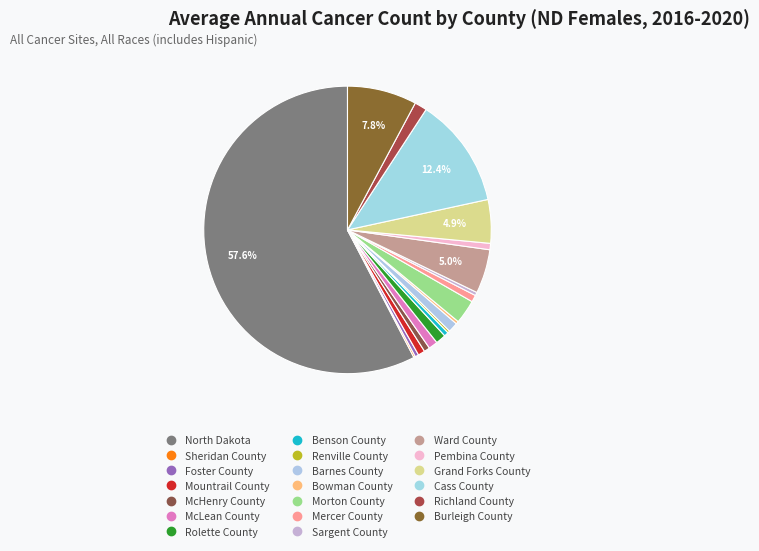

Is the sum of Morton County and Barnes County greater than half?

No